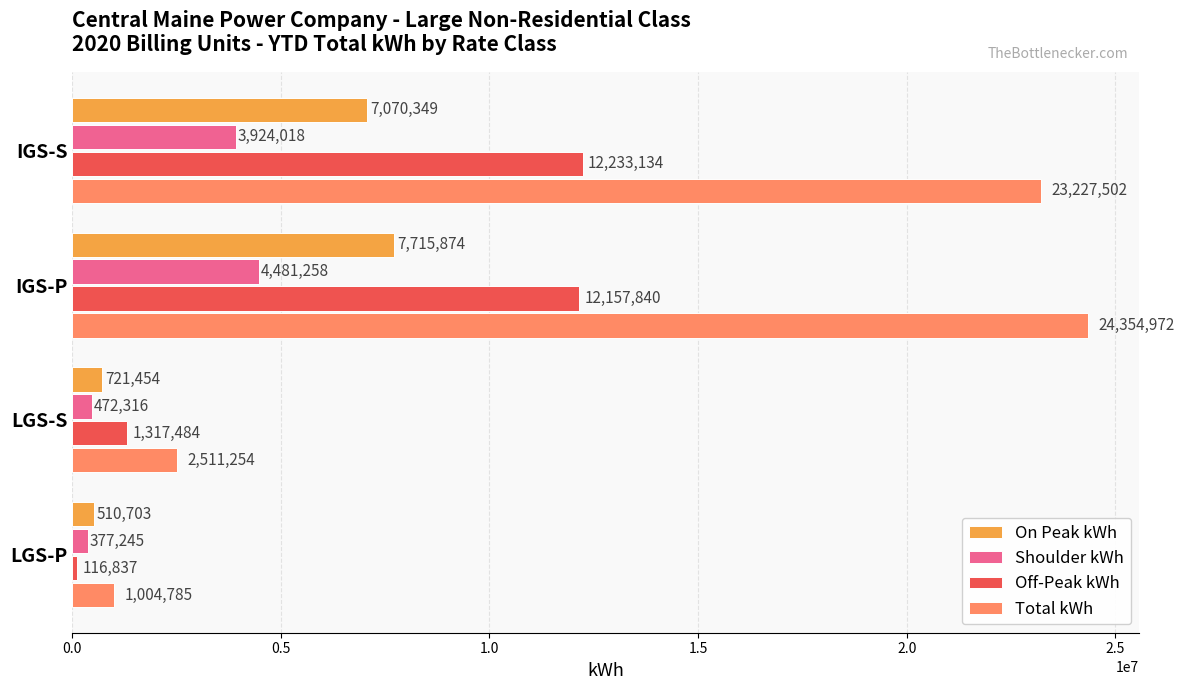

Which series has the largest total across all categories?

Total kWh